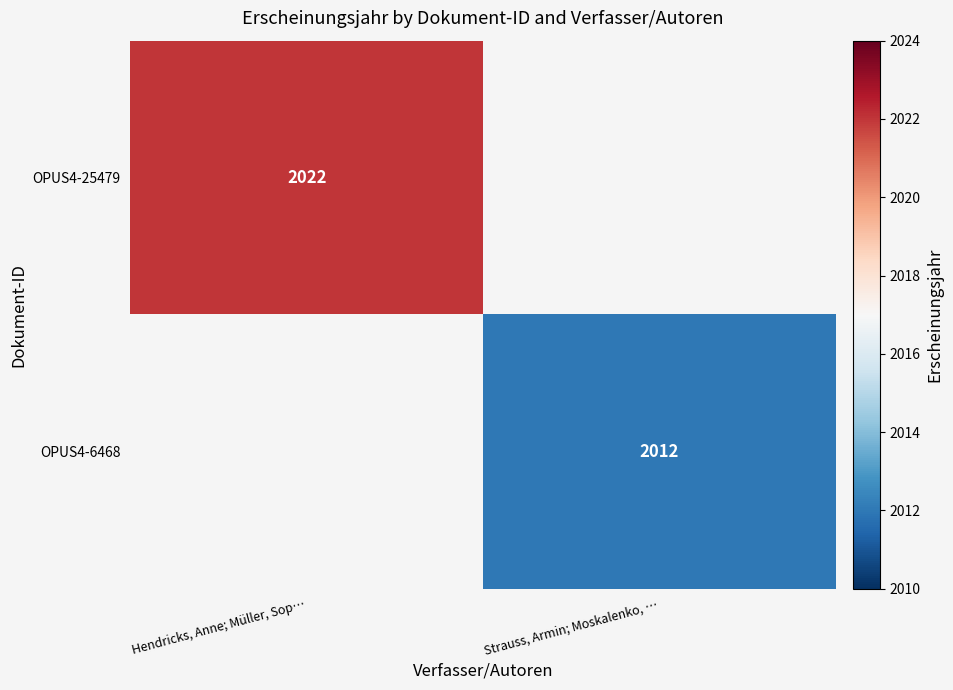

The value of OPUS4-25479 at Hendricks, Anne; Müller, Sop… is 2022. True or false?

True